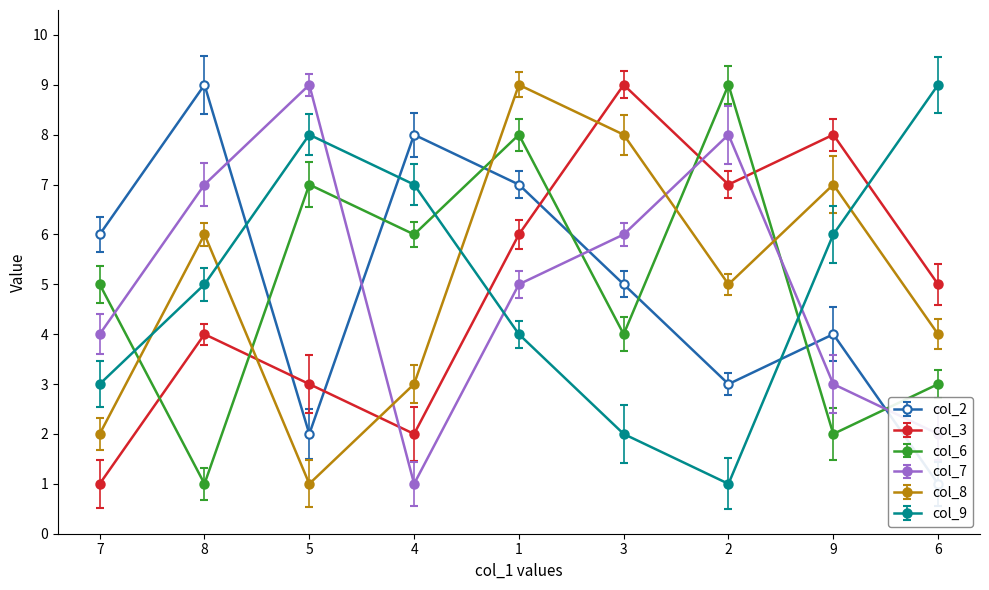

What is the difference between the maximum and minimum values in the col_8 series?

8